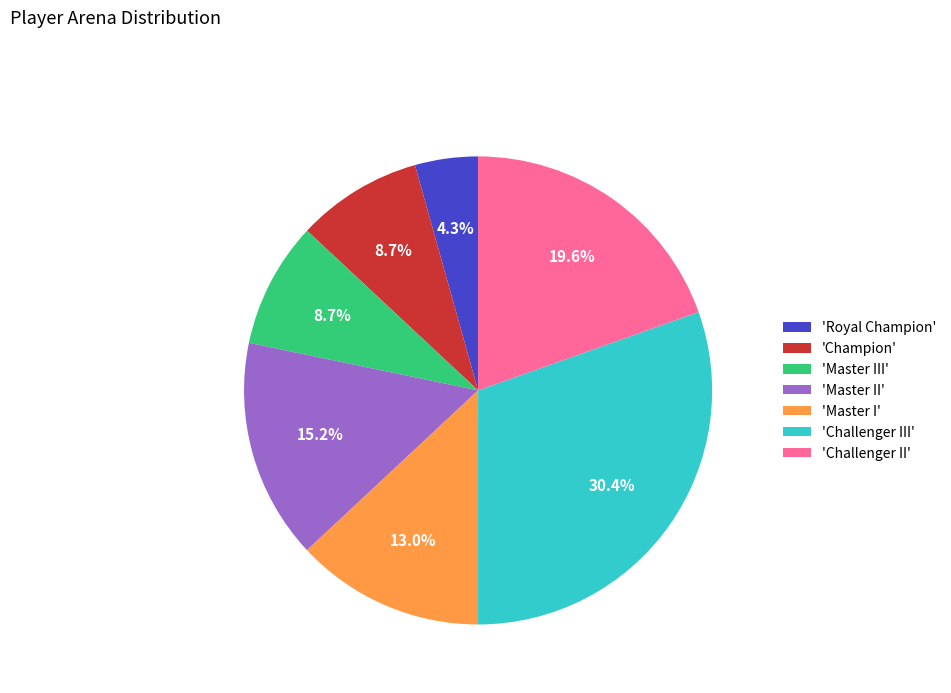

Is there any slice that represents more than half of the pie?

No